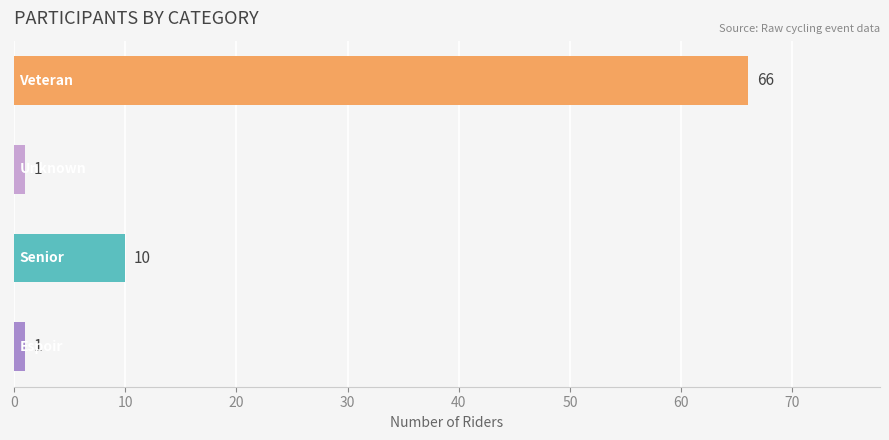

Does the chart contain stacked bars?

No